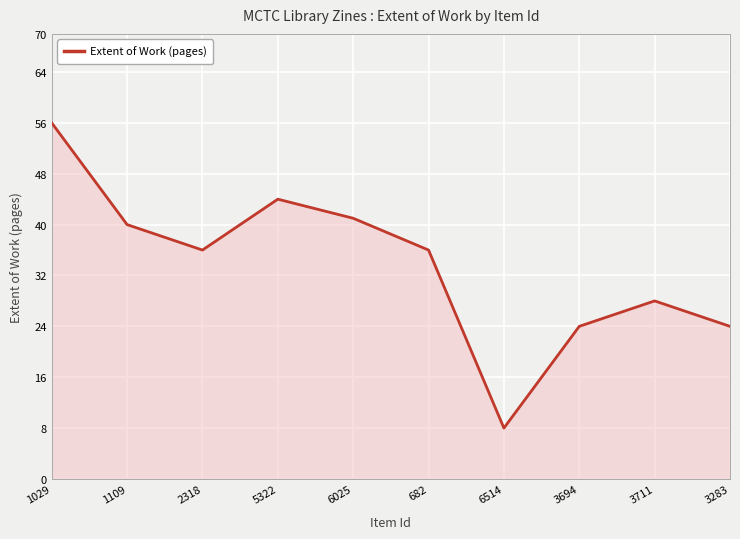

Reading left to right, extract all data points from this chart.

56	40	36	44	41	36	8	24	28	24